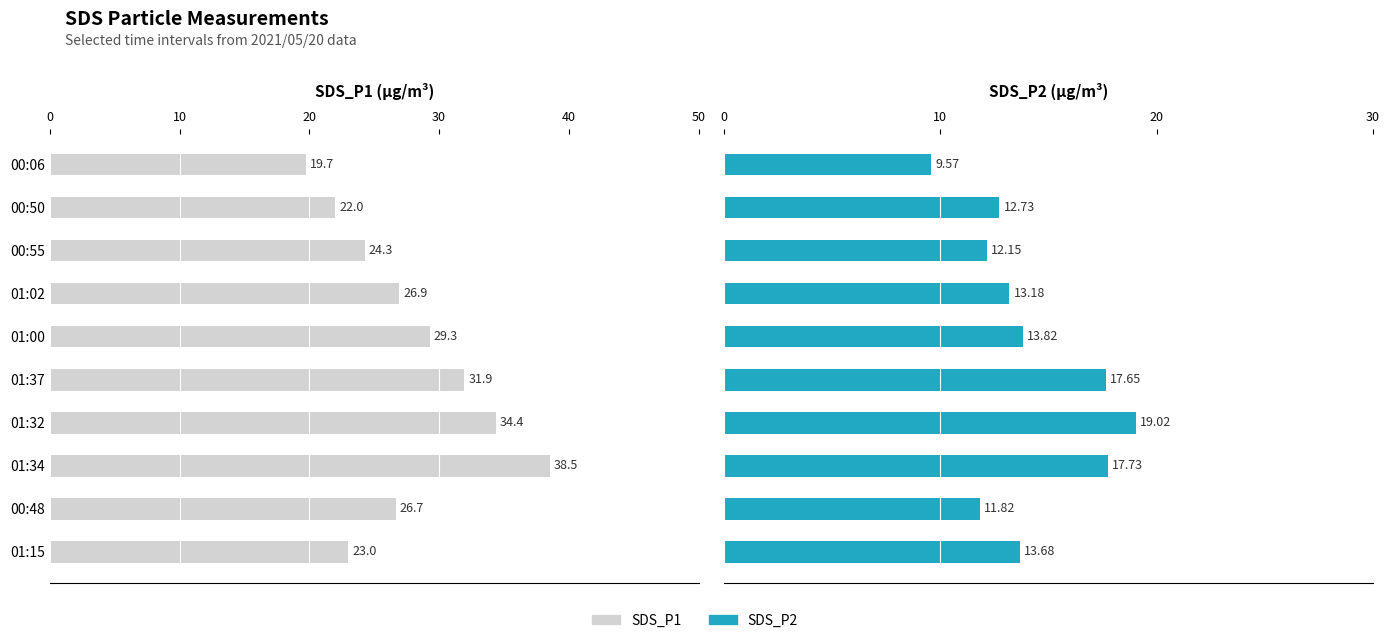

Reading left to right, transcribe all the data shown in this chart.

SDS_P1: 19.7	22.0	24.3	26.9	29.3	31.9	34.4	38.5	26.7	23.0
SDS_P2: 9.6	12.7	12.2	13.2	13.8	17.6	19.0	17.7	11.8	13.7